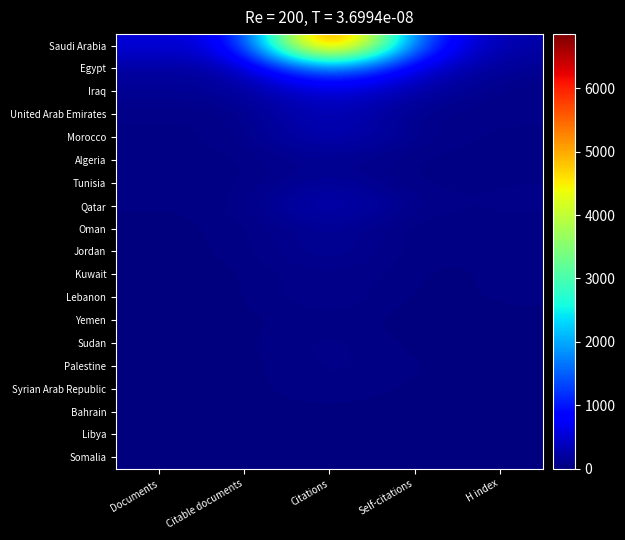

Reading left to right, transcribe all the data shown in this chart.

Saudi Arabia: Documents=551	Citable documents=549	Citations=6852	Self-citations=1174	H index=216
Egypt: Documents=197	Citable documents=196	Citations=1918	Self-citations=451	H index=114
Iraq: Documents=135	Citable documents=135	Citations=602	Self-citations=227	H index=46
United Arab Emirates: Documents=53	Citable documents=51	Citations=423	Self-citations=44	H index=66
Morocco: Documents=48	Citable documents=48	Citations=381	Self-citations=85	H index=41
Algeria: Documents=38	Citable documents=38	Citations=126	Self-citations=24	H index=47
Tunisia: Documents=31	Citable documents=31	Citations=191	Self-citations=30	H index=53
Qatar: Documents=28	Citable documents=28	Citations=383	Self-citations=53	H index=66
Oman: Documents=23	Citable documents=23	Citations=163	Self-citations=7	H index=35
Jordan: Documents=22	Citable documents=22	Citations=183	Self-citations=17	H index=36
Kuwait: Documents=15	Citable documents=15	Citations=84	Self-citations=15	H index=32
Lebanon: Documents=14	Citable documents=14	Citations=112	Self-citations=5	H index=39
Yemen: Documents=13	Citable documents=13	Citations=43	Self-citations=4	H index=13
Sudan: Documents=9	Citable documents=9	Citations=89	Self-citations=4	H index=11
Palestine: Documents=6	Citable documents=6	Citations=71	Self-citations=26	H index=22
Syrian Arab Republic: Documents=4	Citable documents=4	Citations=75	Self-citations=9	H index=15
Bahrain: Documents=4	Citable documents=4	Citations=15	Self-citations=0	H index=20
Libya: Documents=3	Citable documents=3	Citations=3	Self-citations=0	H index=14
Somalia: Documents=1	Citable documents=1	Citations=5	Self-citations=0	H index=1